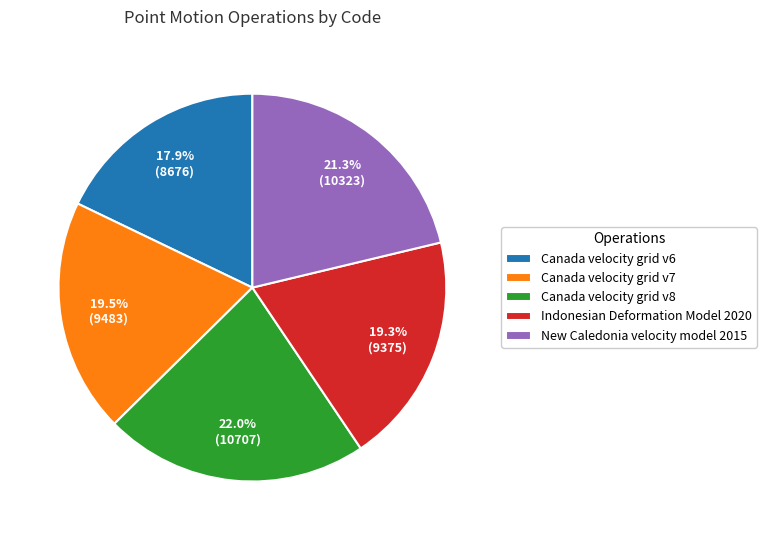

Count the number of slices in the pie.

5